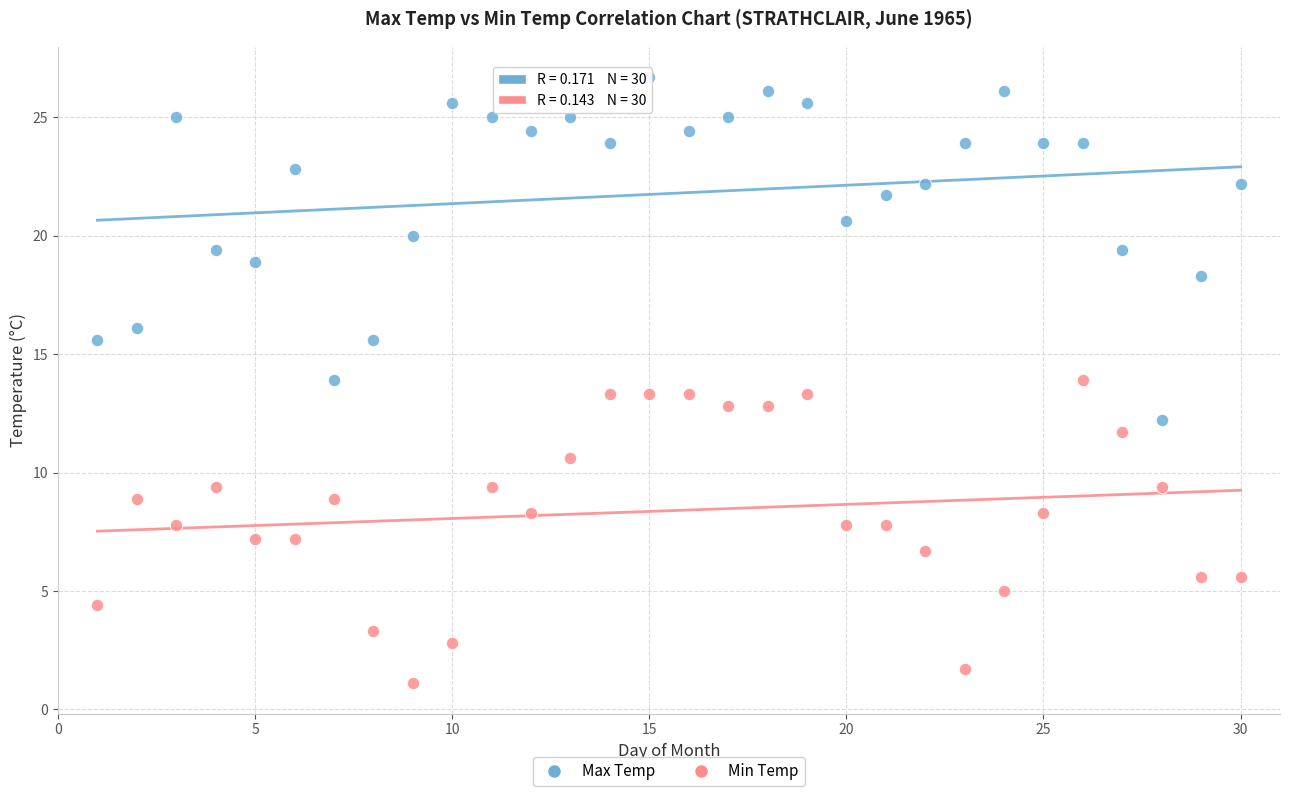

Which series reaches the maximum Y coordinate?

Max Temp